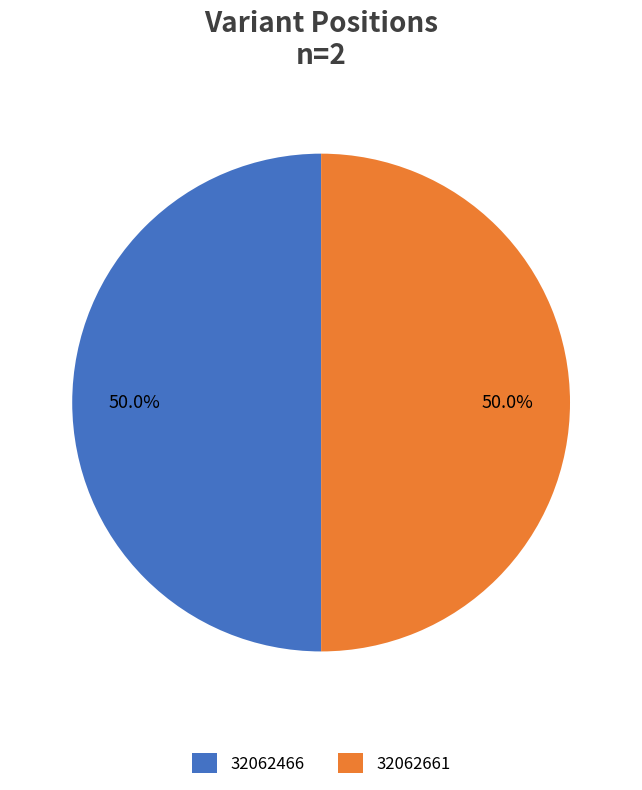

To the nearest percent, what portion does 32062466 represent?

50%